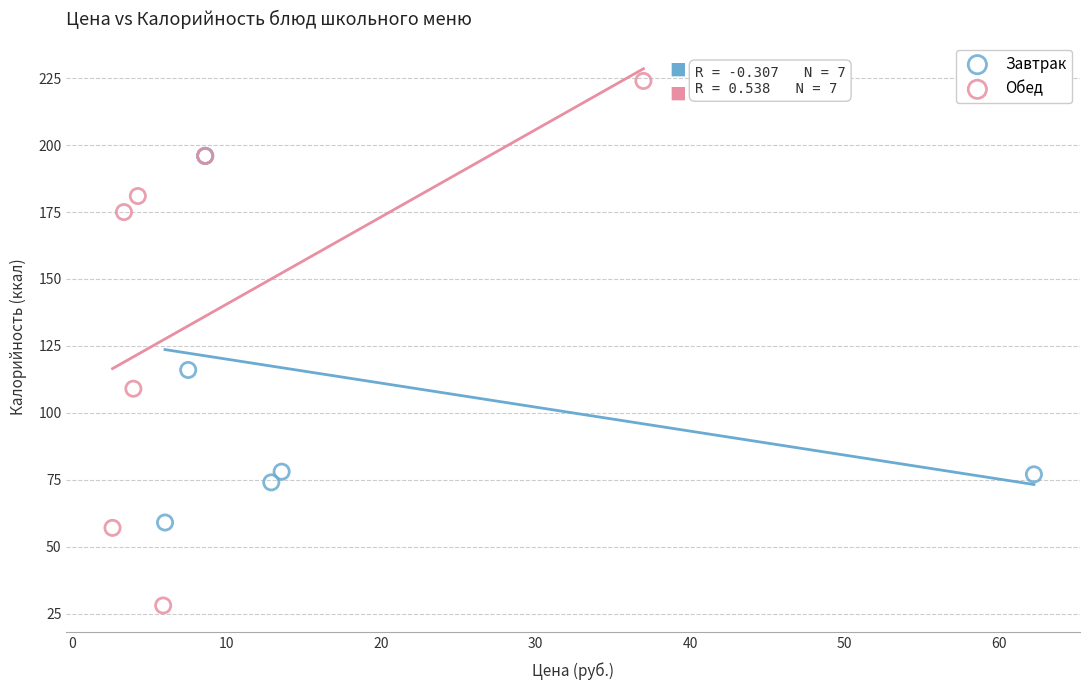

What are all the series names shown in the legend?

Завтрак, Обед